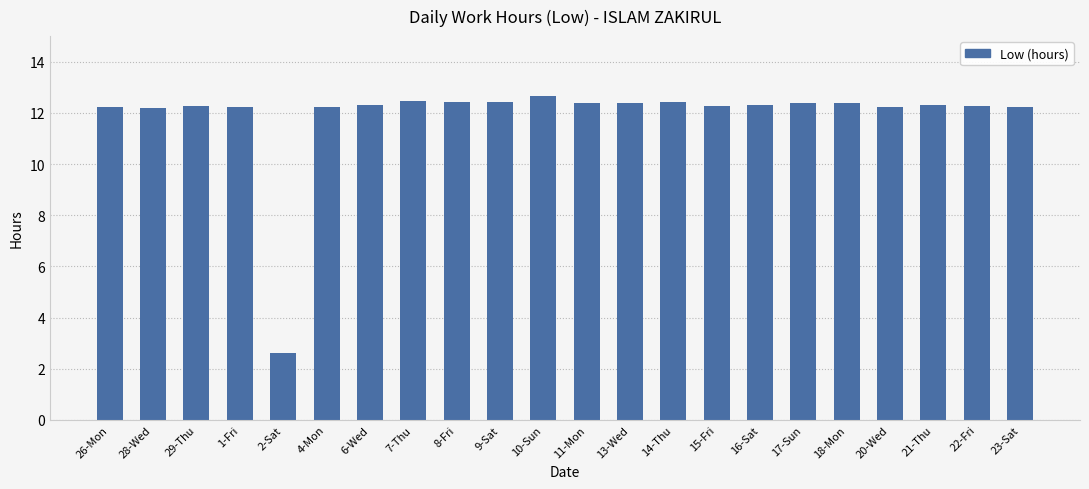

The value at 10-Sun is 12.6. True or false?

True